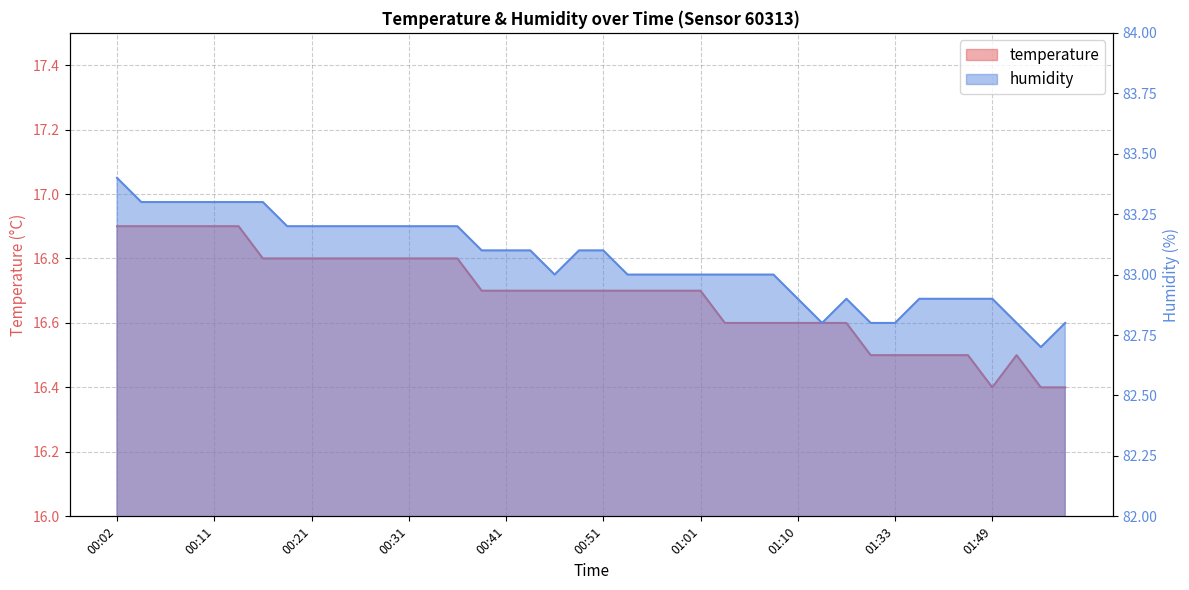

In temperature, how many points are lower than both neighbors (excluding endpoints)?

1